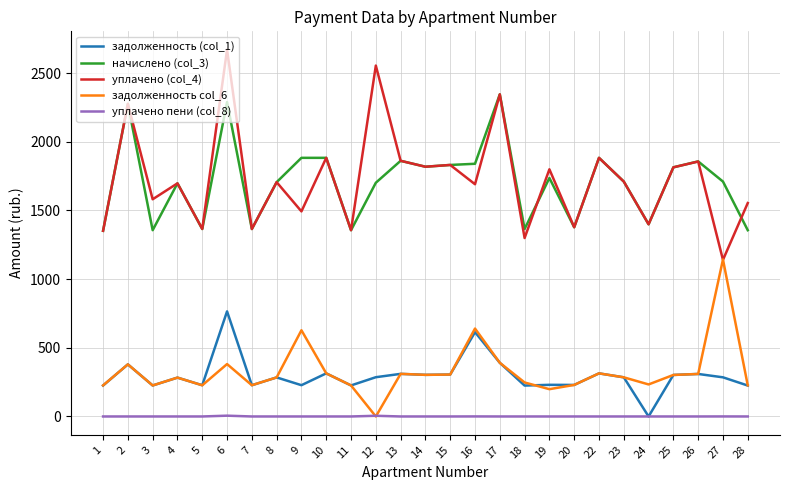

How many distinct data groups are displayed?

5